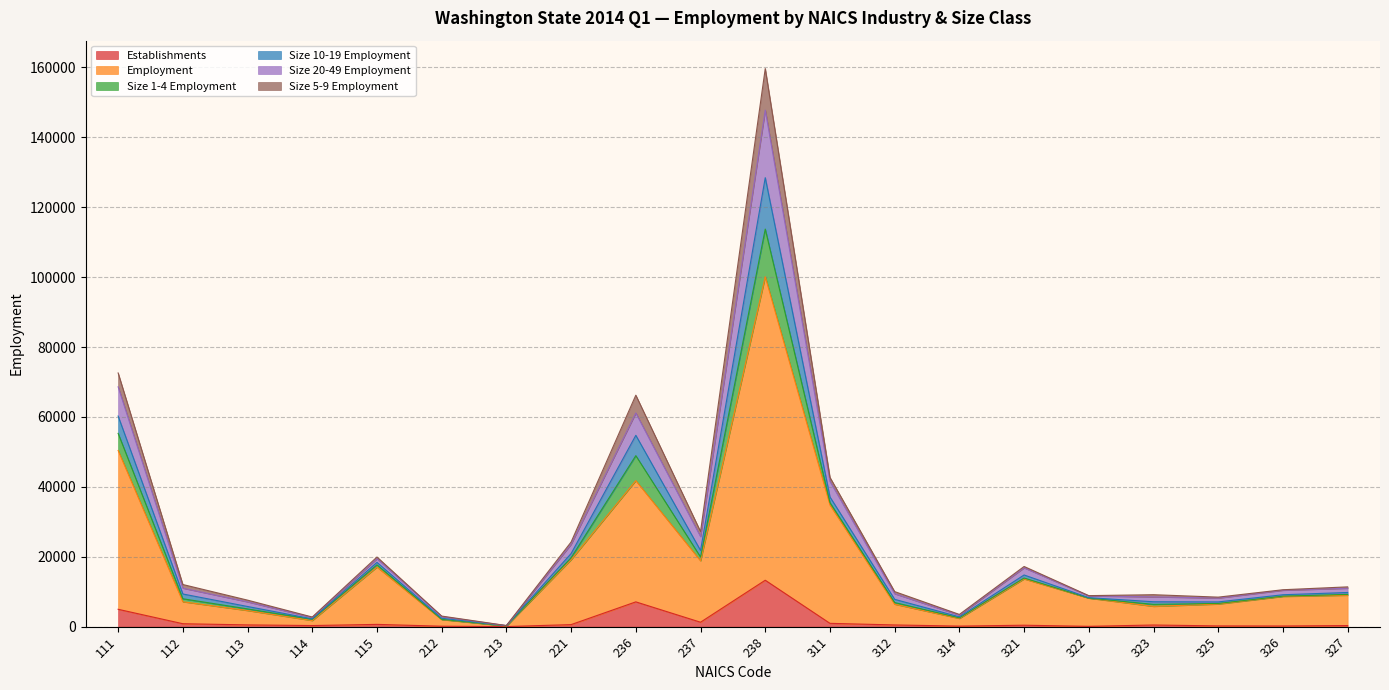

What are all the series names shown in the legend?

Establishments, Employment, Size 1-4 Employment, Size 10-19 Employment, Size 20-49 Employment, Size 5-9 Employment